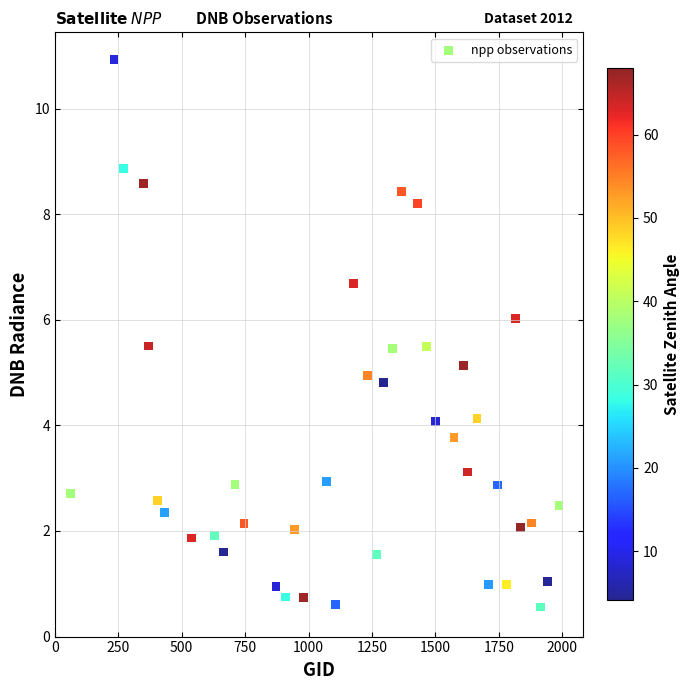

What is the range of Y values (max minus min)?

10.4